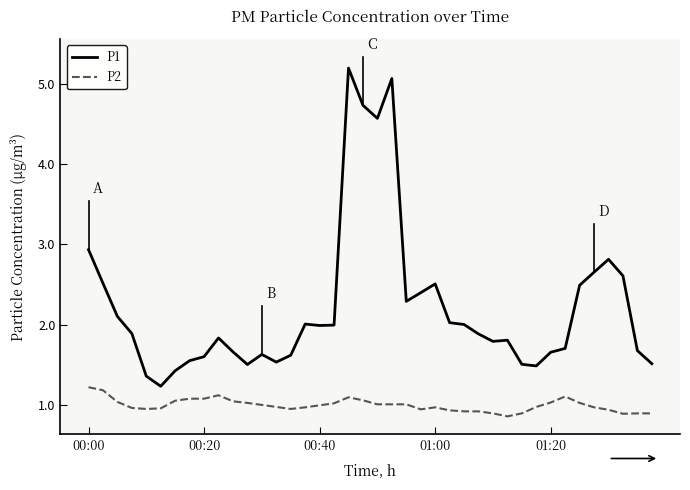

True or false: P2 and P1 intersect in this chart.

False